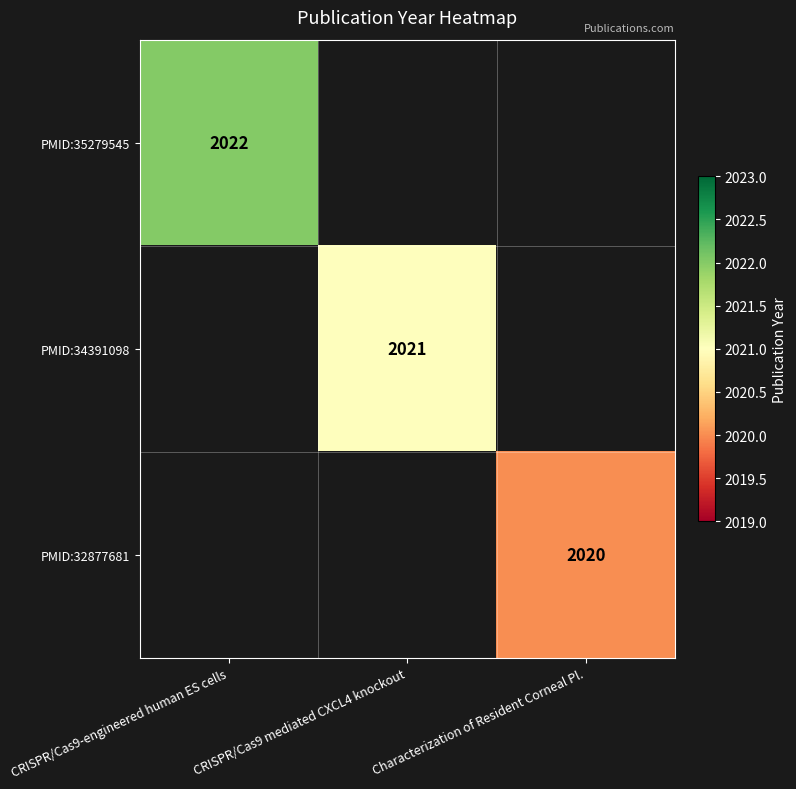

The value of PMID:35279545 at CRISPR/Cas9-engineered human ES cells is 2776.9. True or false?

False